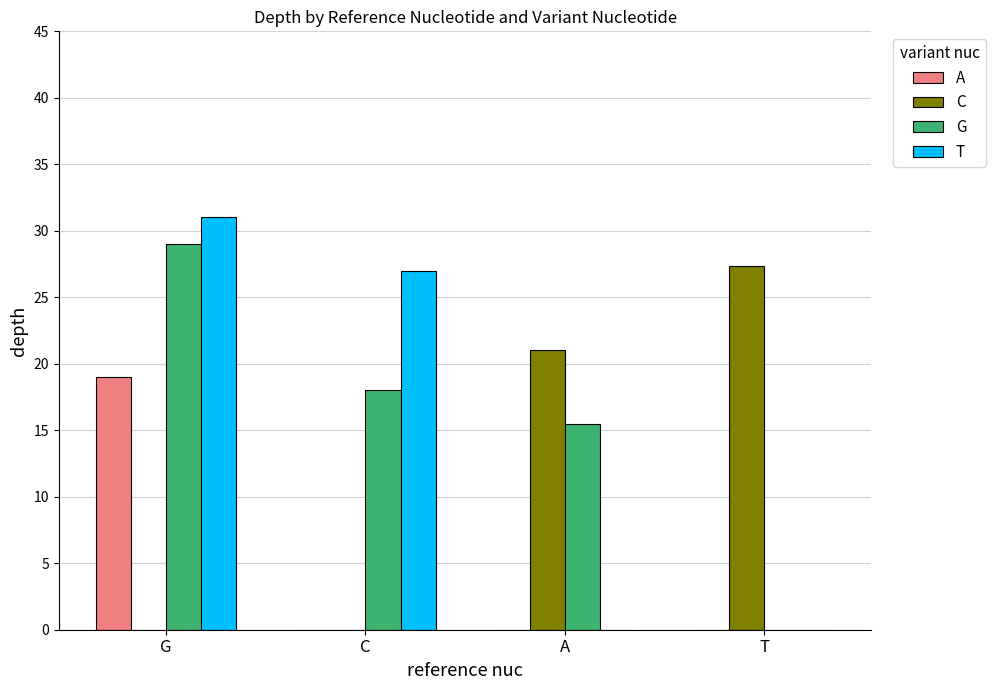

Where is G nearest to the value 14?

A